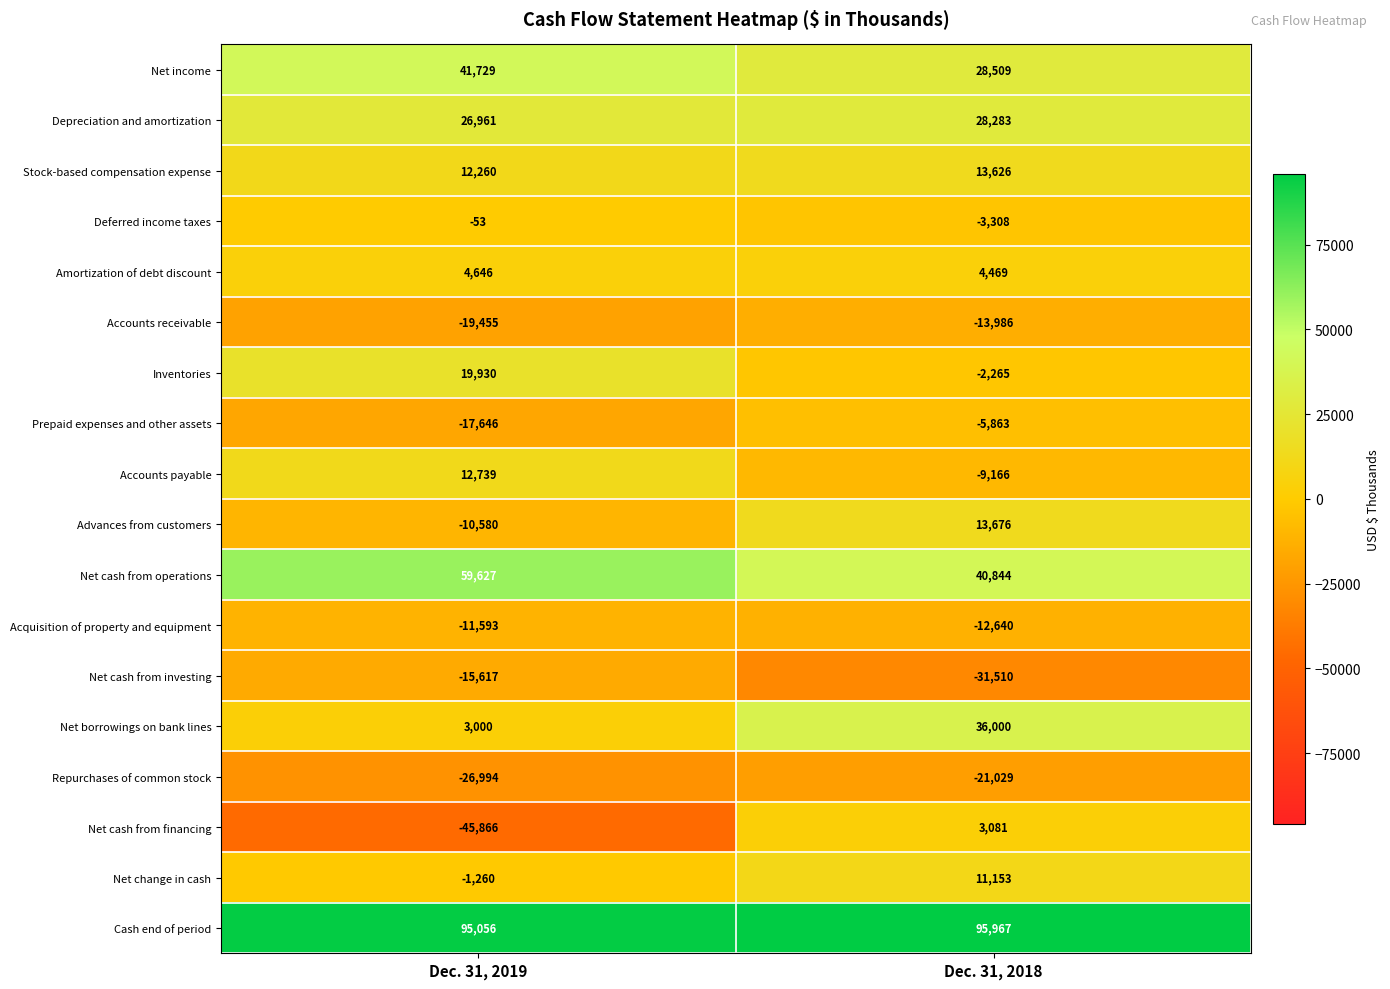

What is the difference between the maximum and minimum values in the Stock-based compensation expense series?

1366